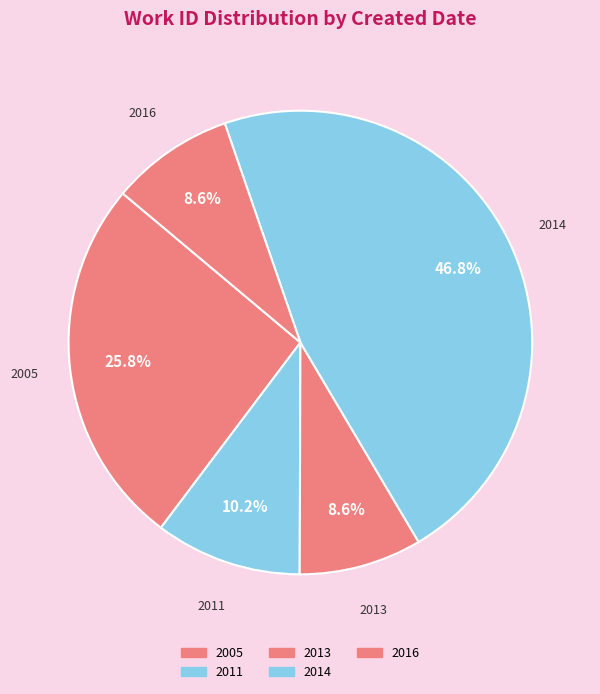

Count the number of slices in the pie.

5